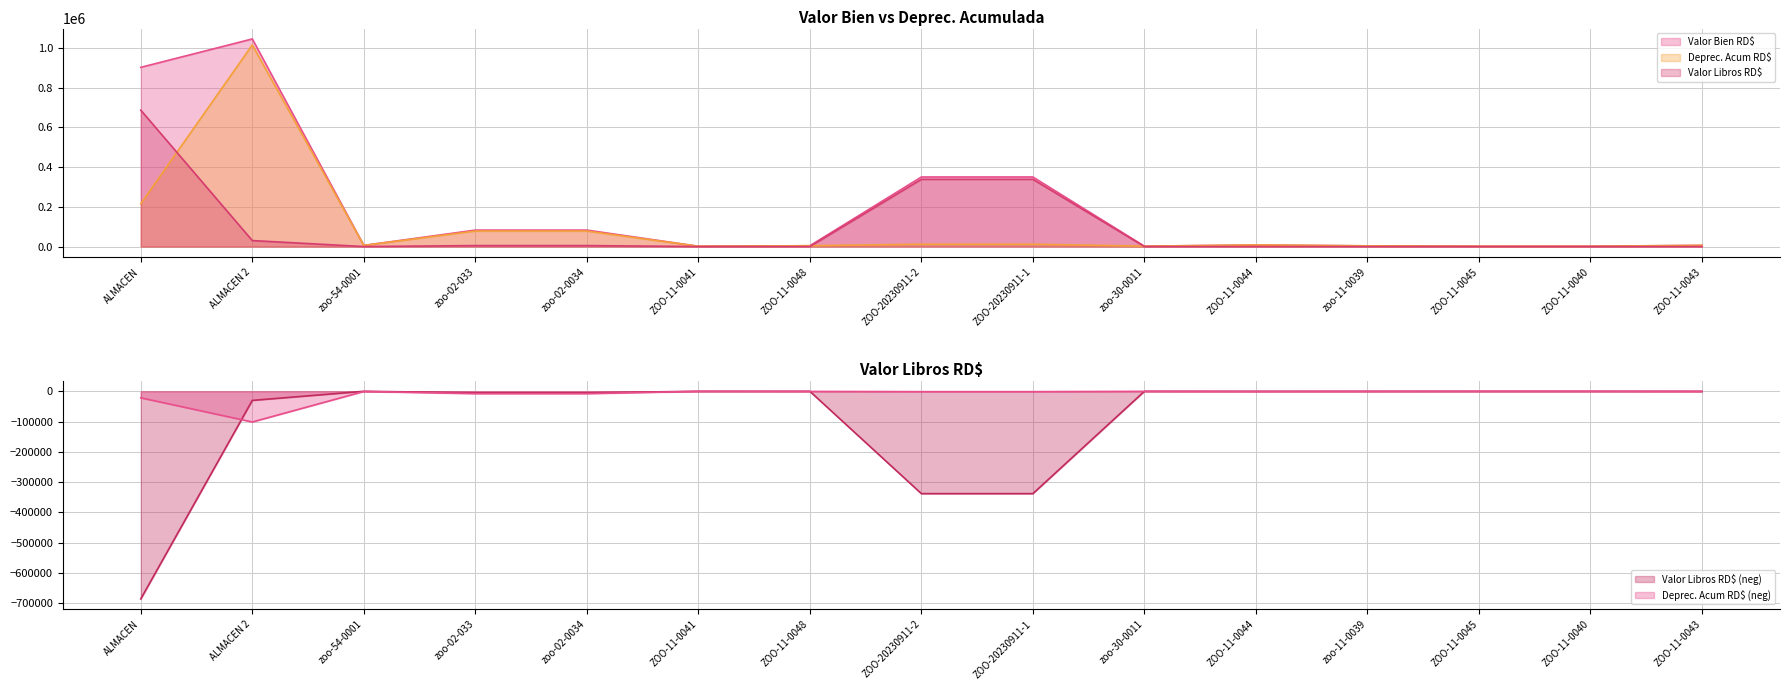

Which label corresponds to the smallest value in the chart?

zoo-54-0001